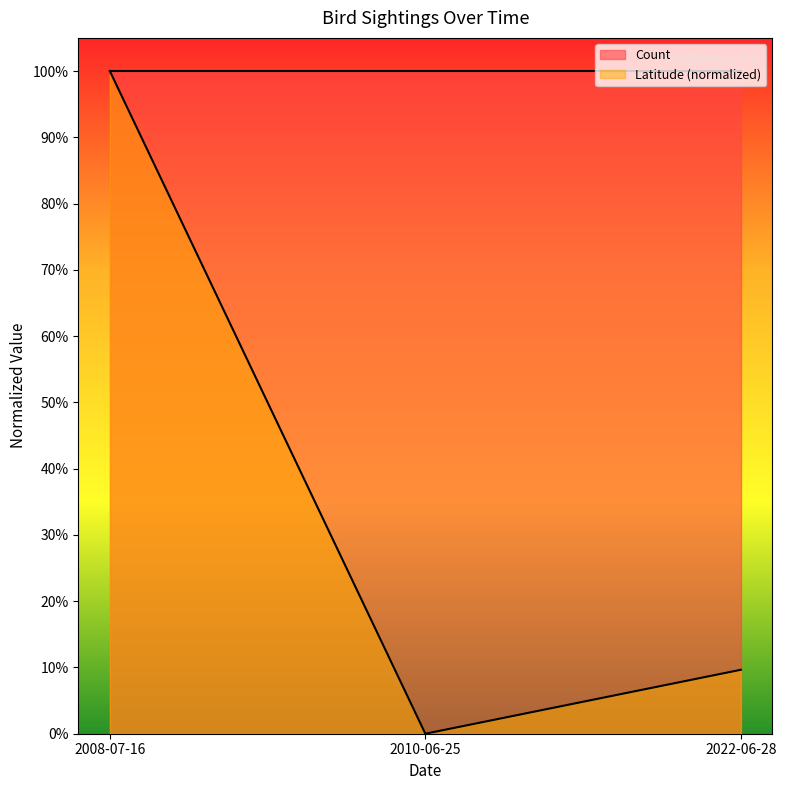

What is the label of the 3rd point from the right?

2008-07-16